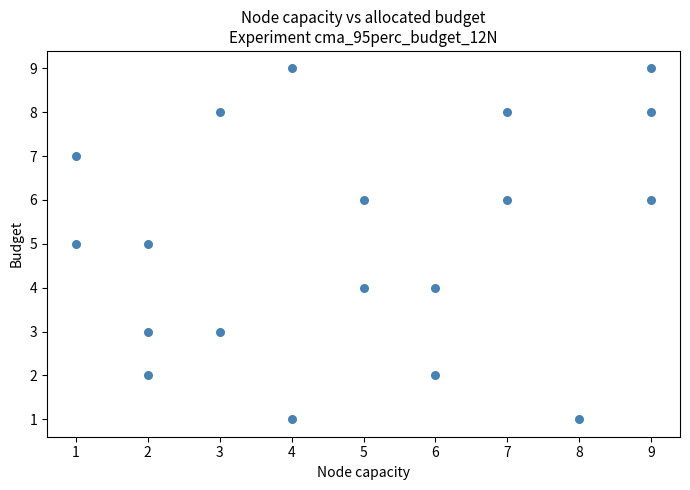

What is the range of Y values (max minus min)?

8